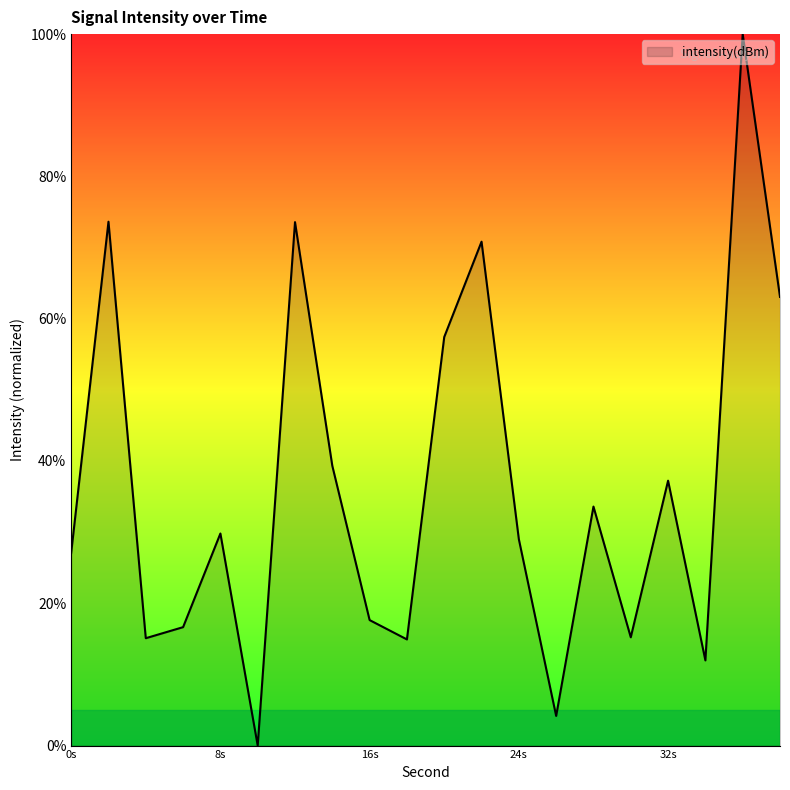

What is the difference between the maximum and minimum values?

100.0